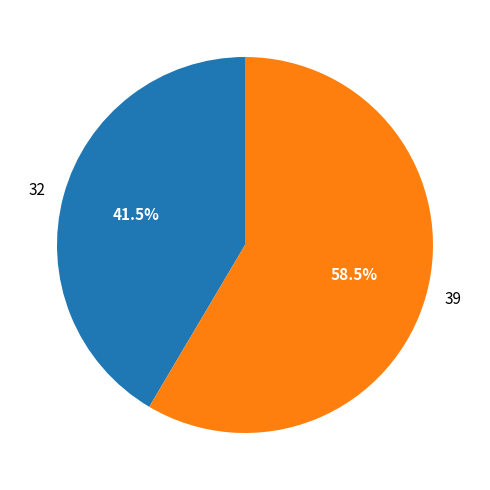

What is the smallest slice in the pie chart?

32